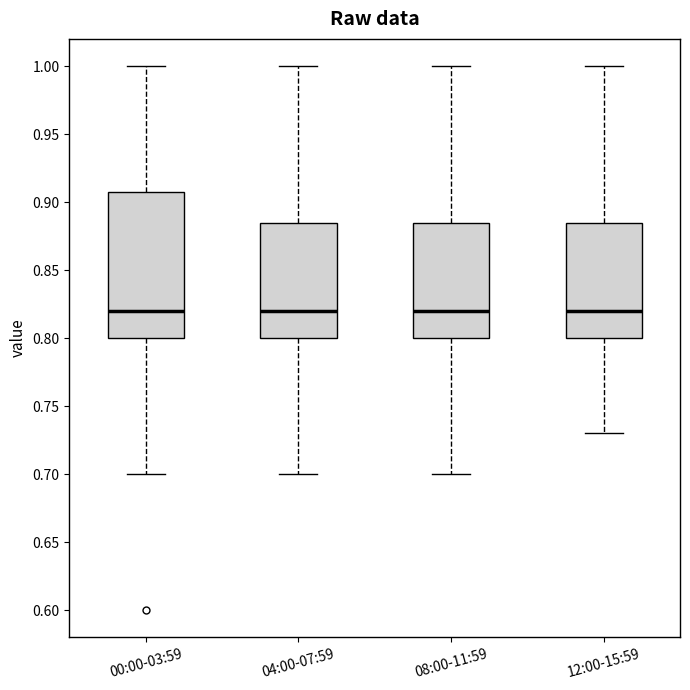

Reading left to right, read every box against the y-axis: the position of its median line, the range the box covers, and the ends of its whiskers. The values are not printed on the chart, so give them approximately, as read against the axis.

00:00-03:59: median 0.820, box 0.800 to 0.910, whiskers 0.700 to 1.000
04:00-07:59: median 0.820, box 0.800 to 0.885, whiskers 0.700 to 1.000
08:00-11:59: median 0.820, box 0.800 to 0.885, whiskers 0.700 to 1.000
12:00-15:59: median 0.820, box 0.800 to 0.885, whiskers 0.730 to 1.000